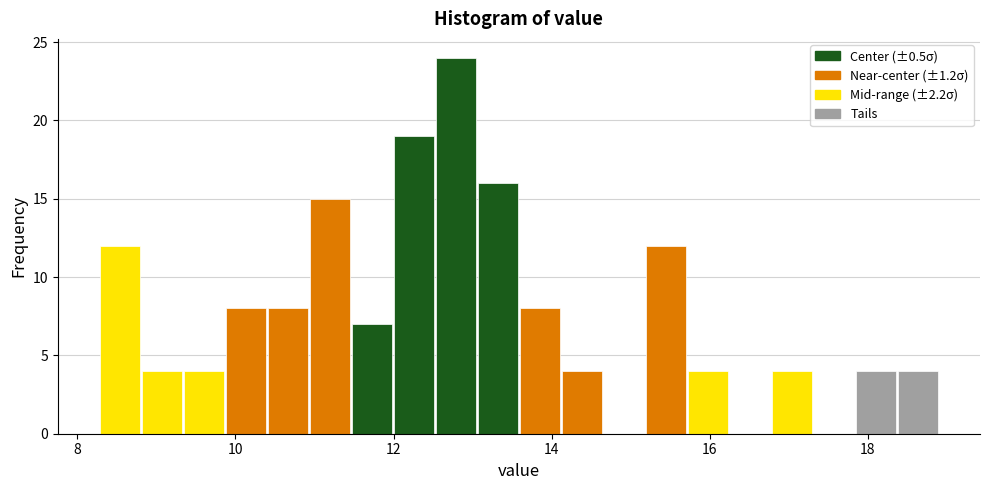

Around what value on the x-axis is the tallest bar? Give the approximate position of its centre, as read against the axis.

12.8